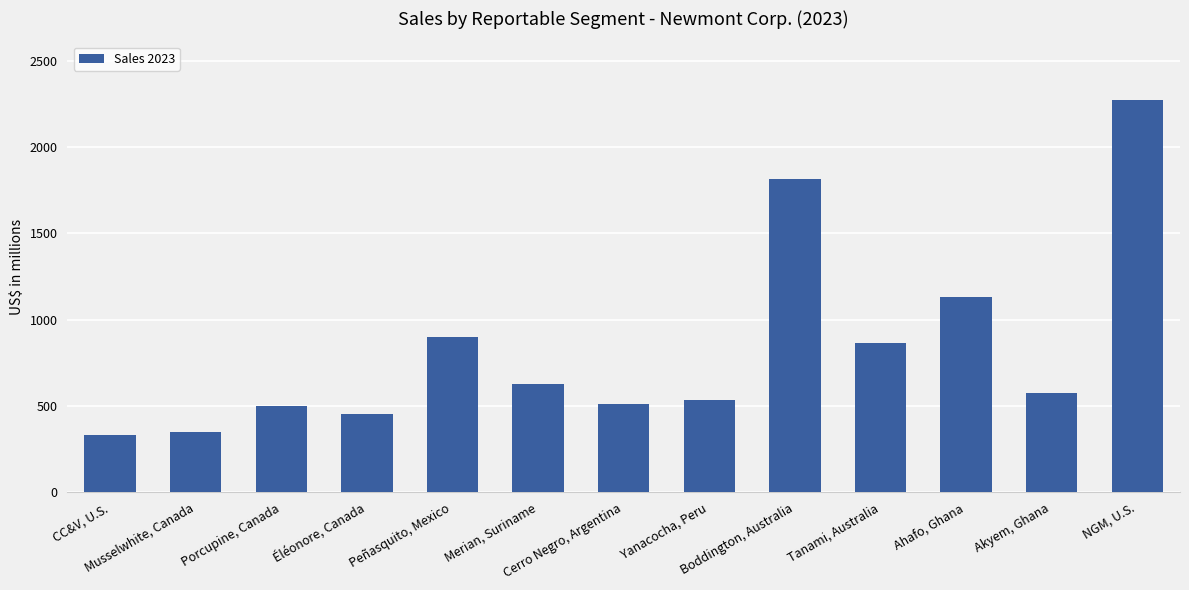

How many data points are less than 574?

6